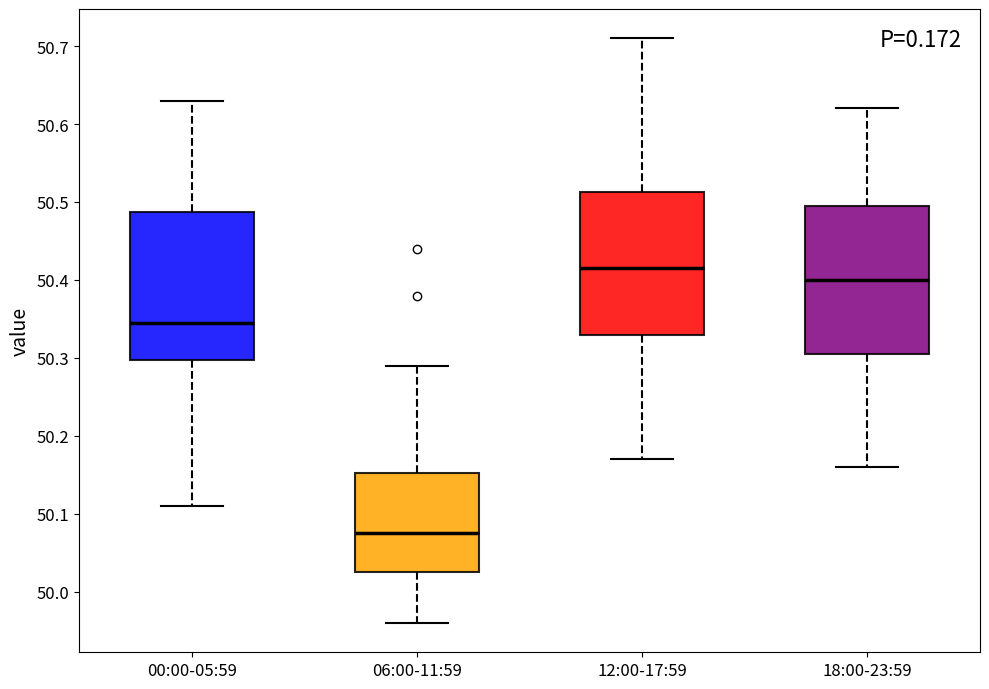

Where is the lower edge of the box for 06:00-11:59 on the y-axis? The values are not printed on the chart, so give them approximately, as read against the axis.

50.03